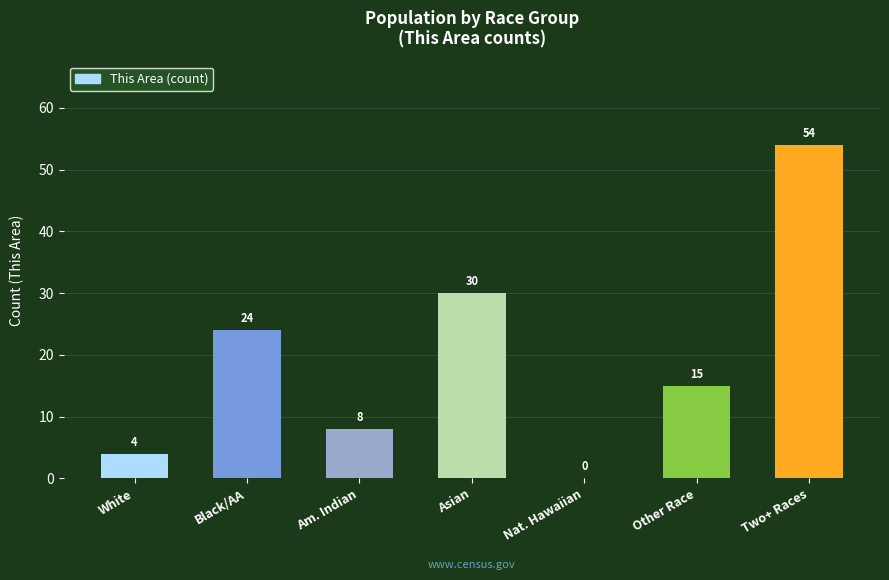

Which has a higher value, Two+ Races or Other Race?

Two+ Races